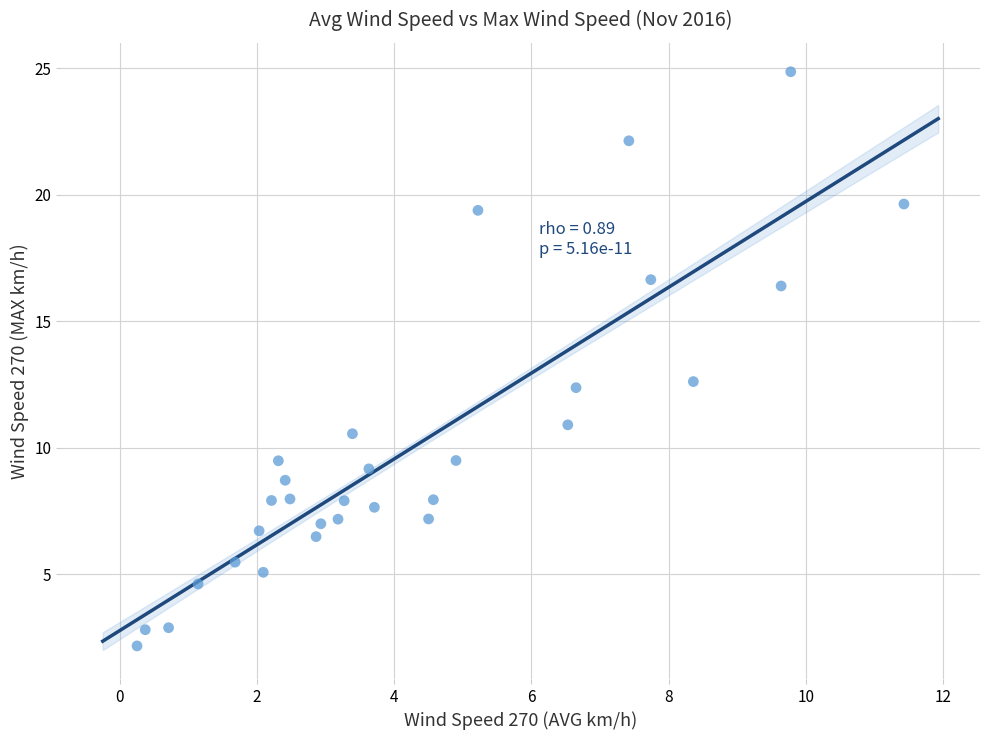

What is the range of X values (max minus min)?

11.2